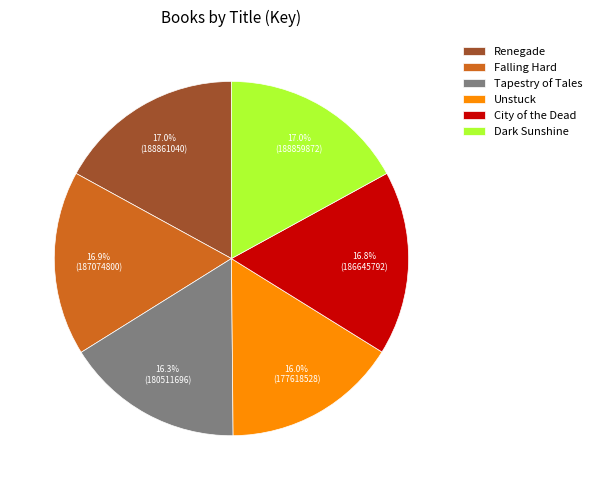

True or false: City of the Dead accounts for 30% of the total.

False